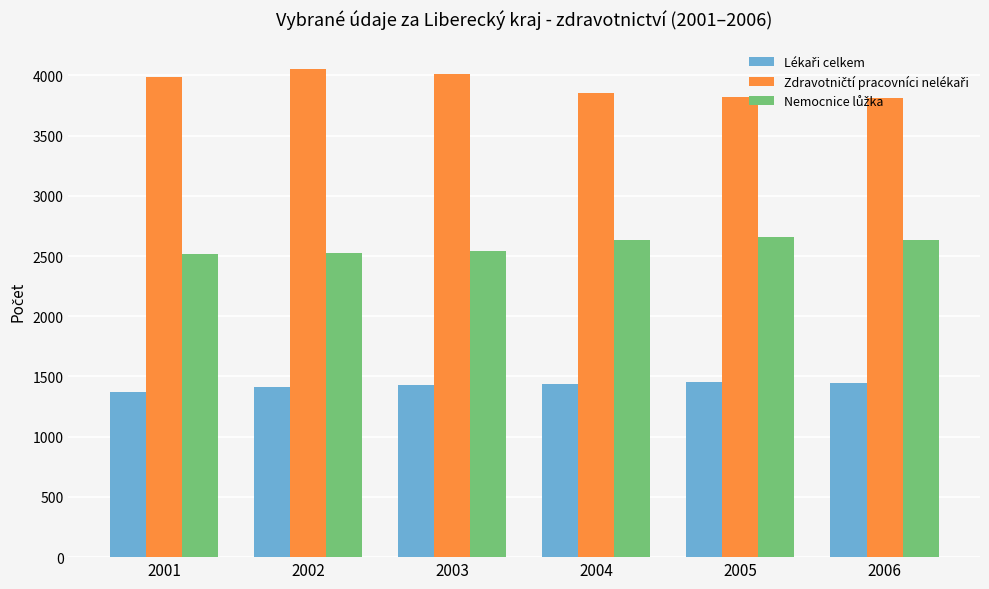

What is the total value across all series at 2003?

7979.6